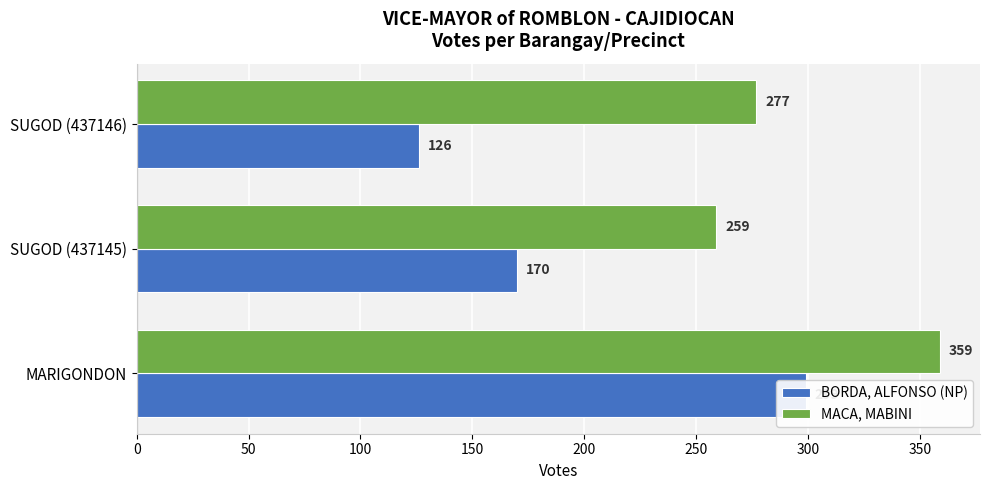

Is the value of MACA, MABINI at SUGOD (437146) greater than the value of BORDA, ALFONSO (NP) at MARIGONDON?

No